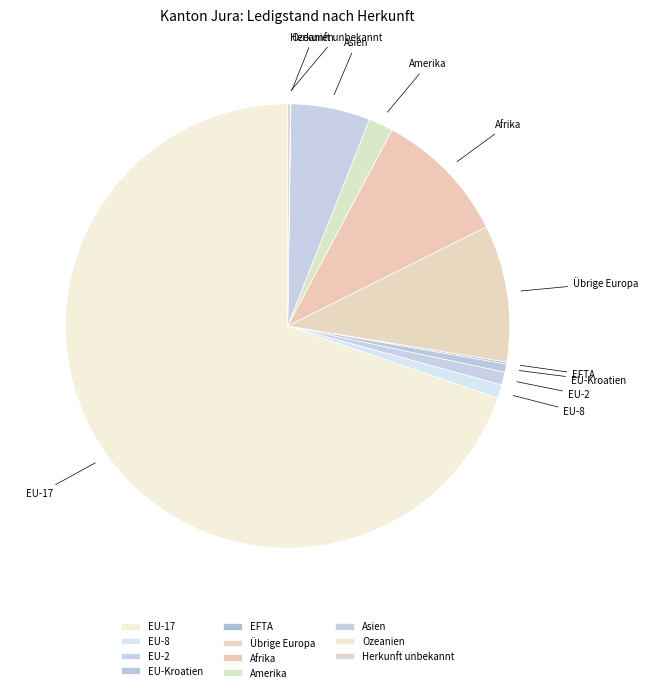

The EU-Kroatien slice represents 9% of the pie. True or false?

False